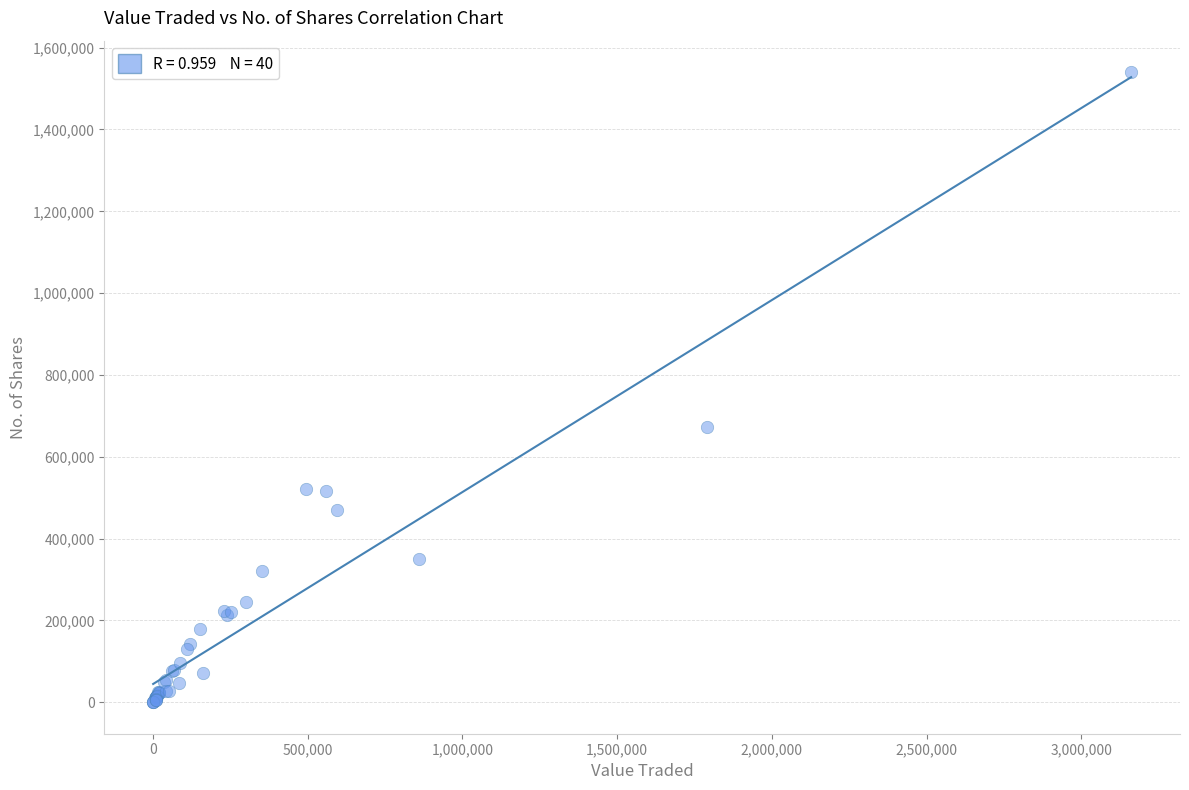

What Y value in the scatter plot is closest to 770103?

672905